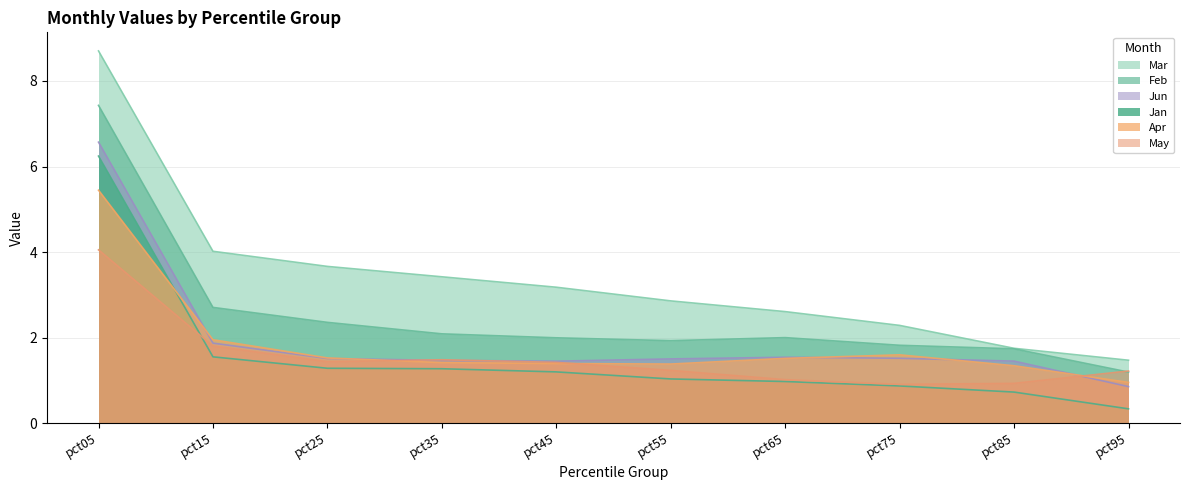

What is the minimum value for Jun?

0.9